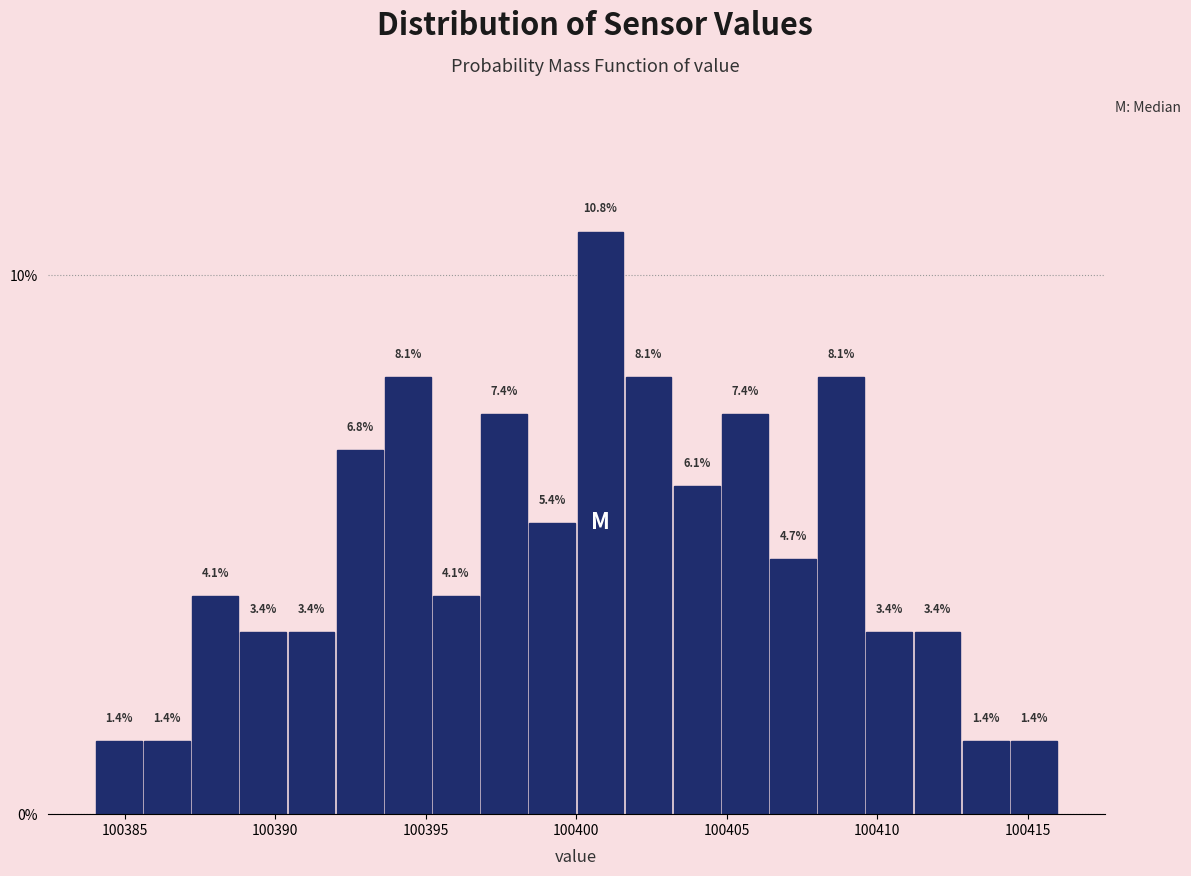

Read against the x-axis, roughly where is the centre of the tallest bar?

100401.0